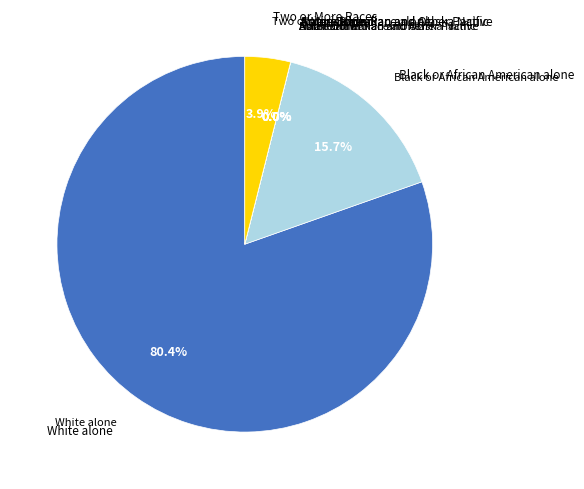

What is the ratio of the value at White alone to the value at Black or African American alone?

5.1